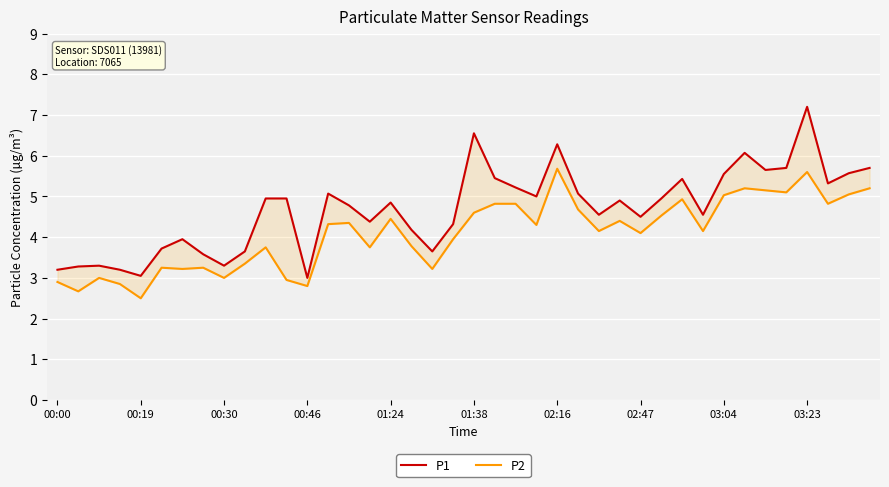

The P1 series shows 4.3 at 19. True or false?

True